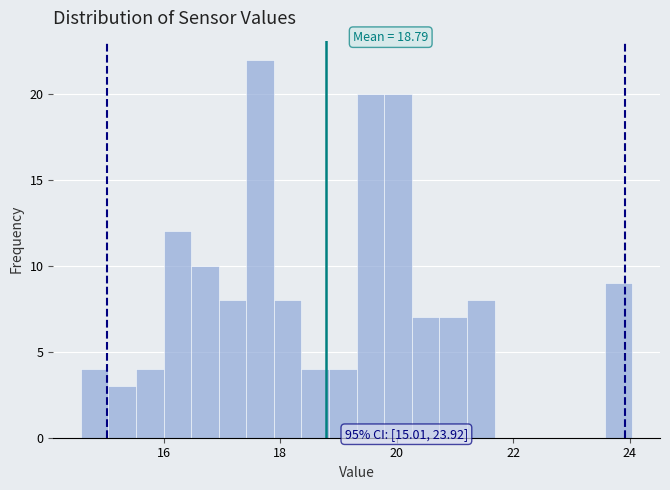

Read against the x-axis, roughly where is the centre of the tallest bar?

17.6